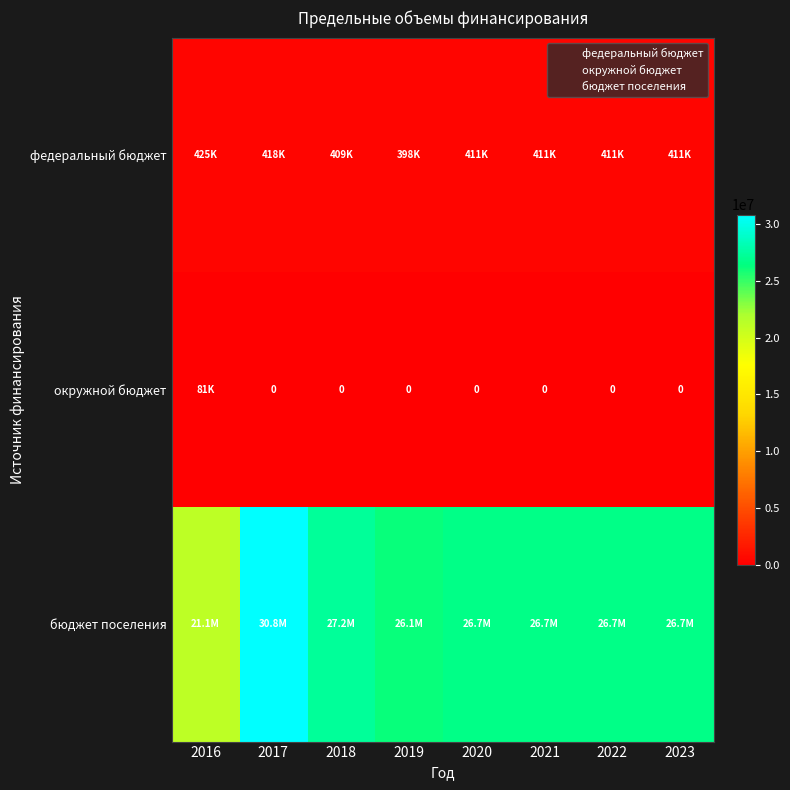

How many categories are shown in the chart?

8